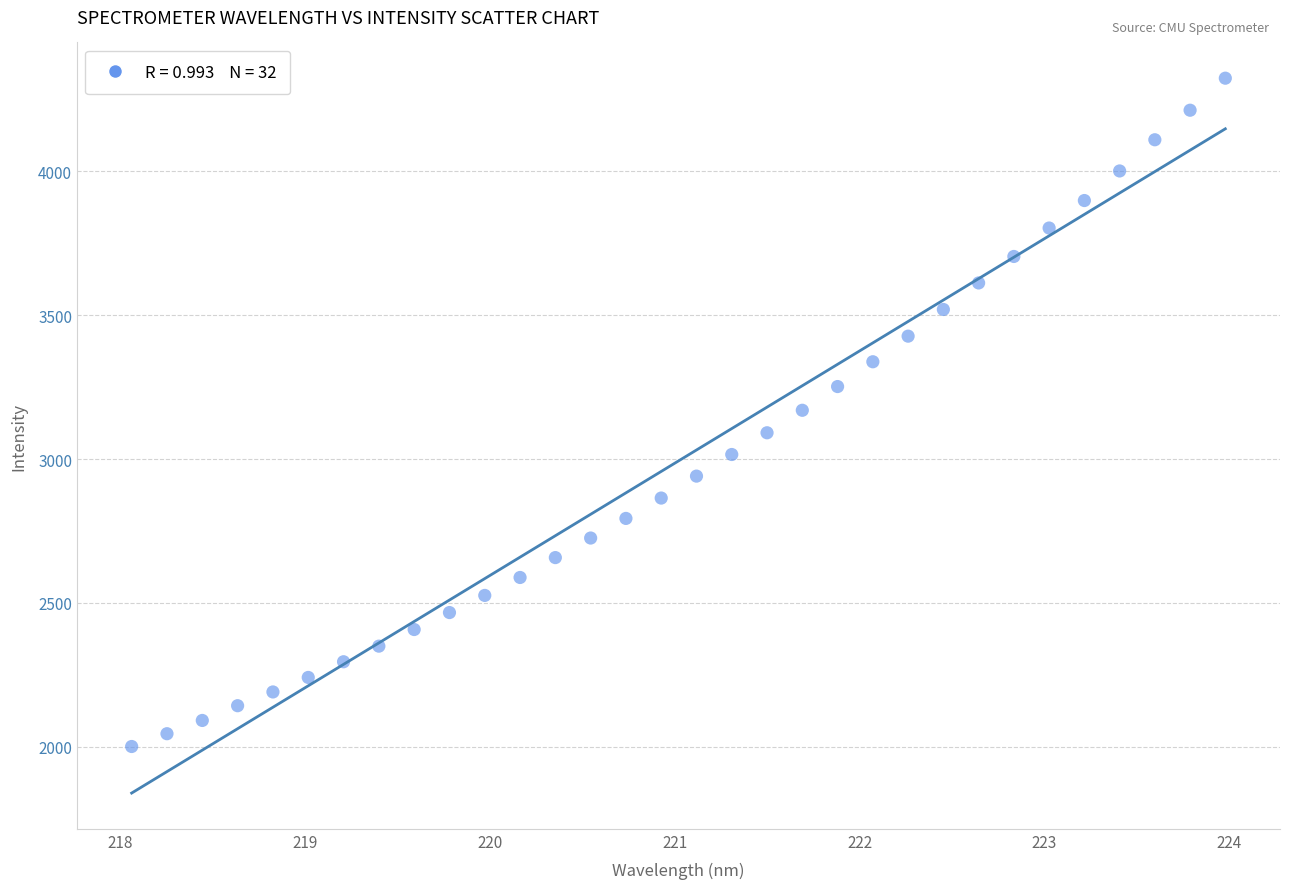

What is the range of X values (max minus min)?

5.9